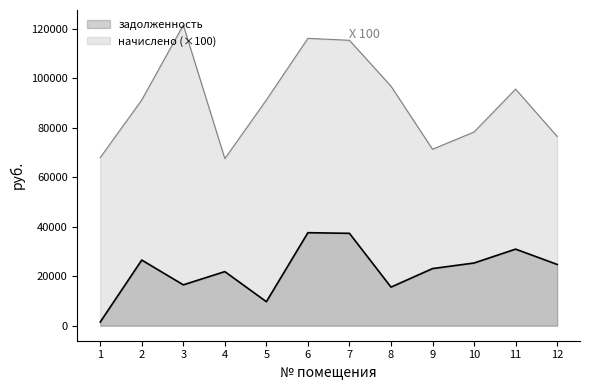

List the series in order of their peak value, lowest first.

задолженность, начислено (×100)